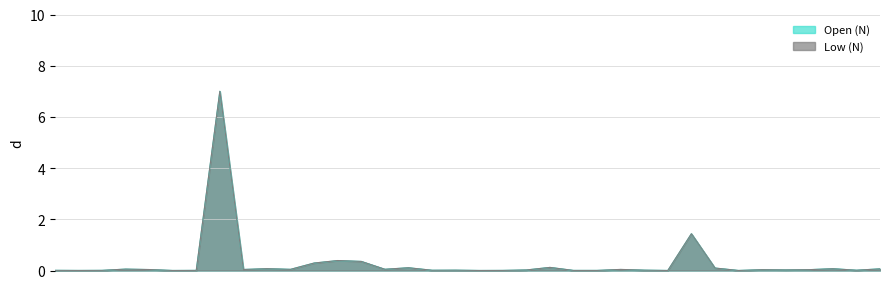

Does the chart display data point markers on the line(s)?

No